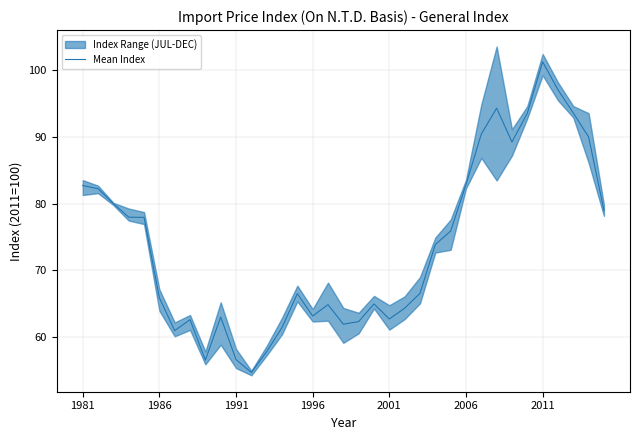

What is the difference between the maximum and minimum values?

46.6